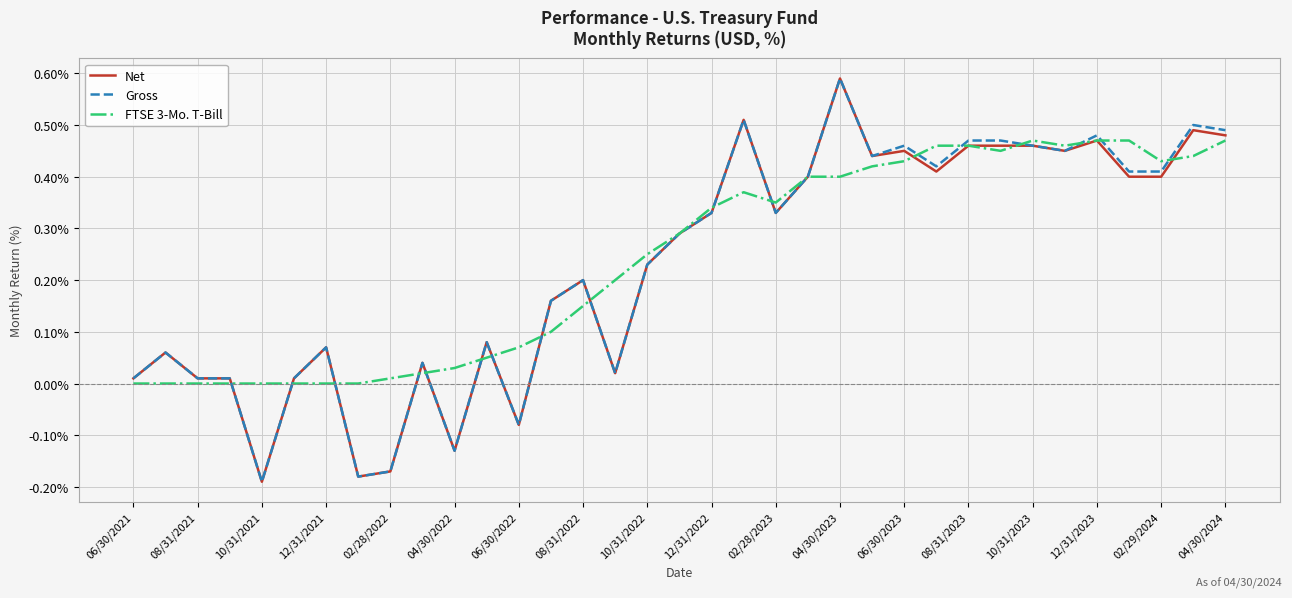

Does the chart display data point markers on the line(s)?

No